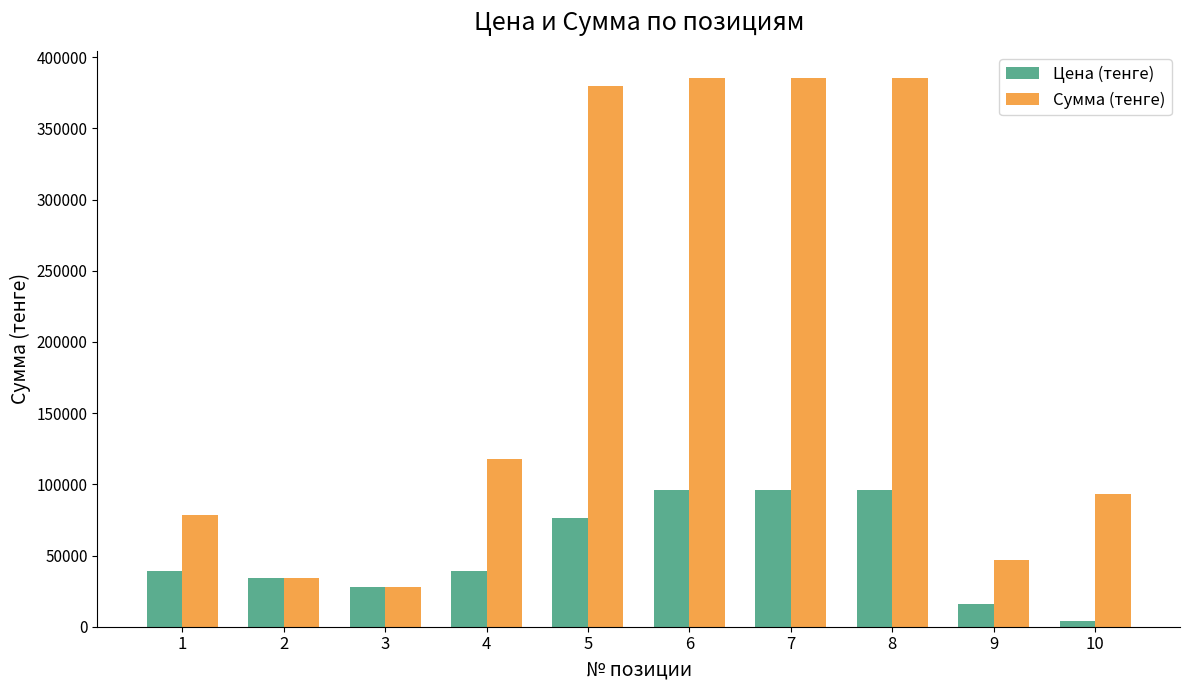

How many data points does each series have?

10